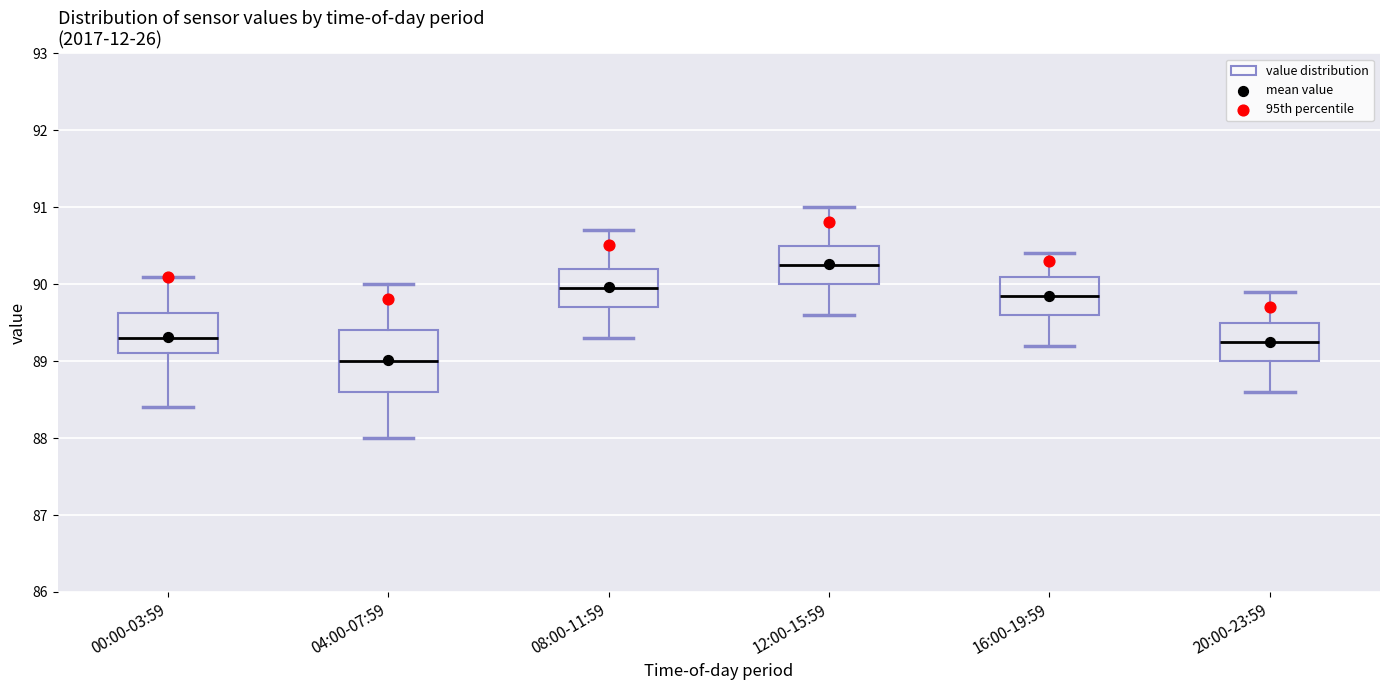

Comparing the boxes themselves (not the whiskers), which one is the tallest?

04:00-07:59